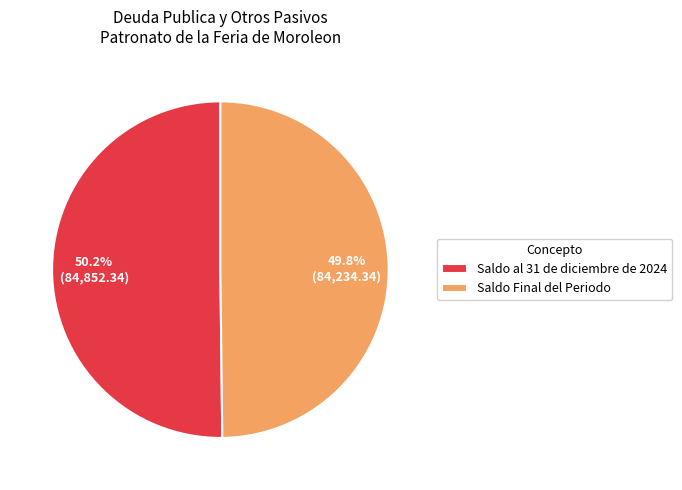

Approximately how many times larger is the value at Saldo al 31 de diciembre de 2024 compared to Saldo Final del Periodo?

1.0